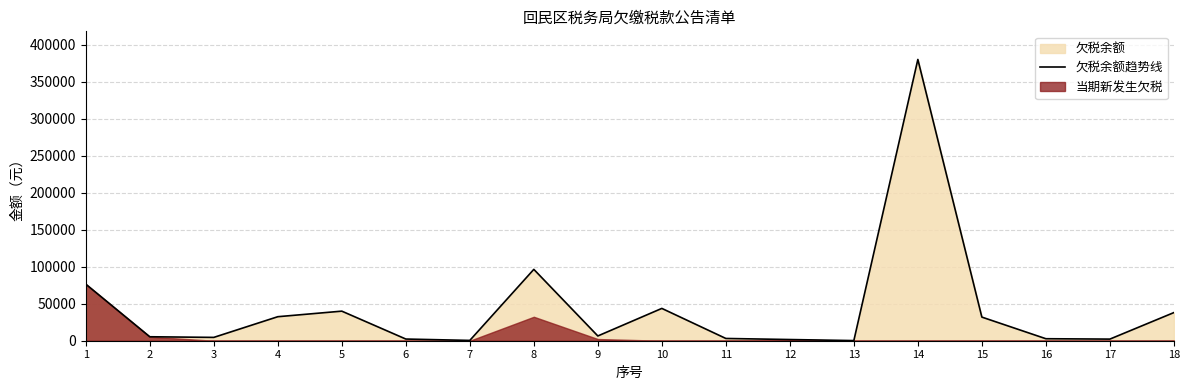

How many data points does each series have?

18